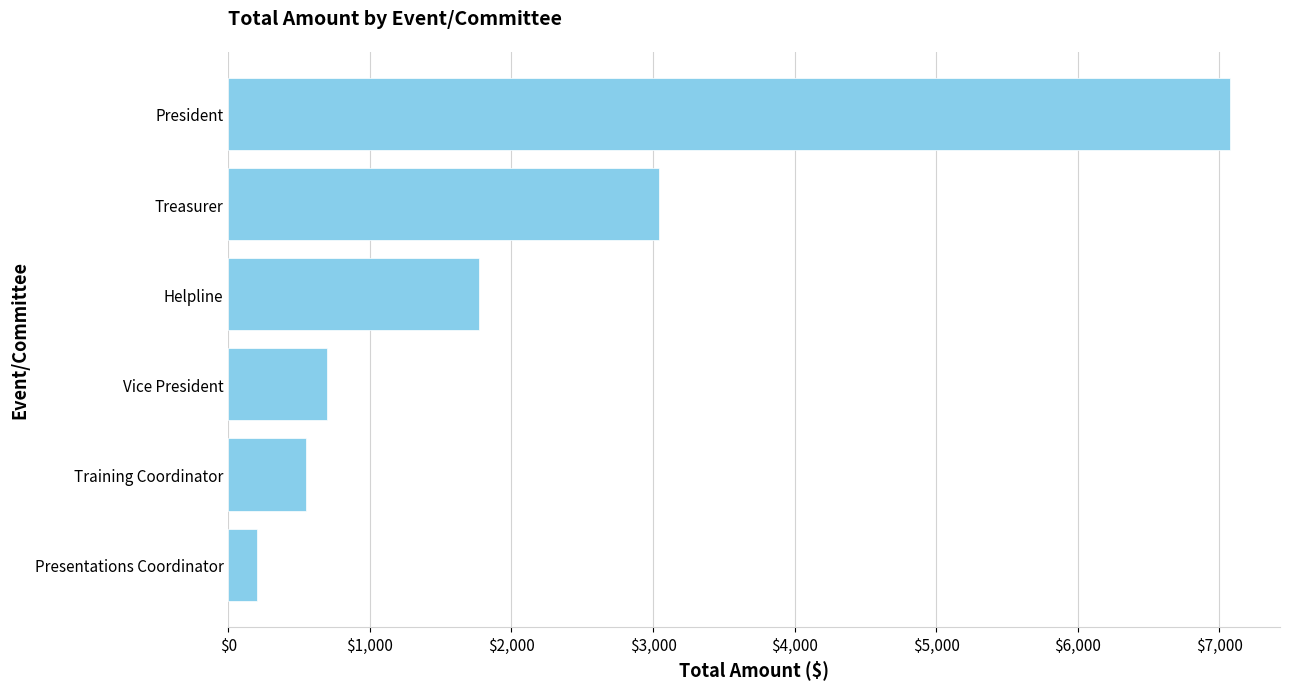

Which category has the highest value across all series?

President